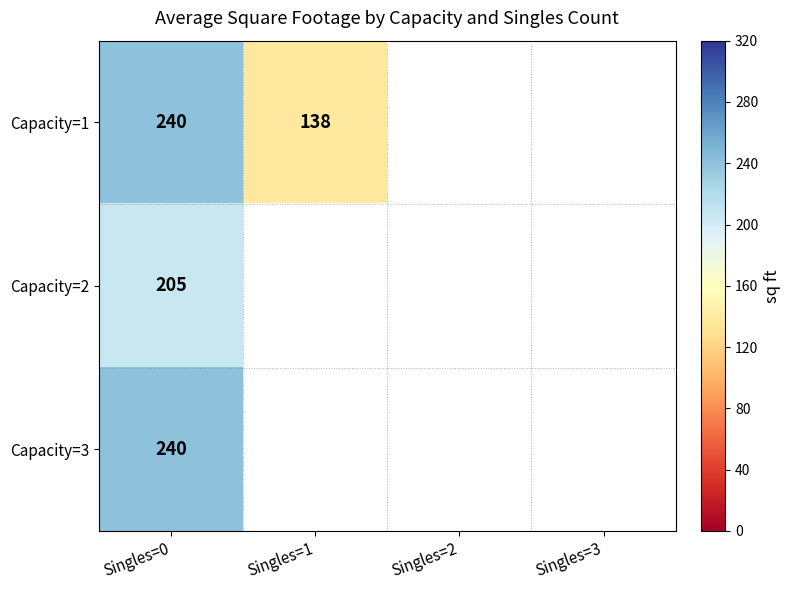

The Capacity=2 series shows 139.6 at Singles=0. True or false?

False